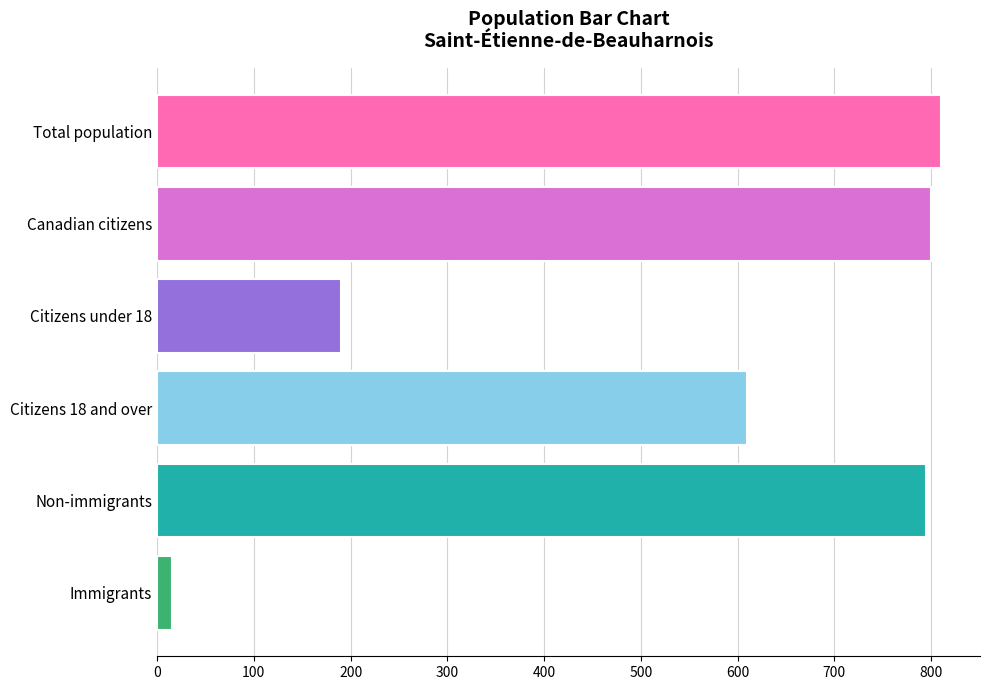

What is the sum of all values?

3220